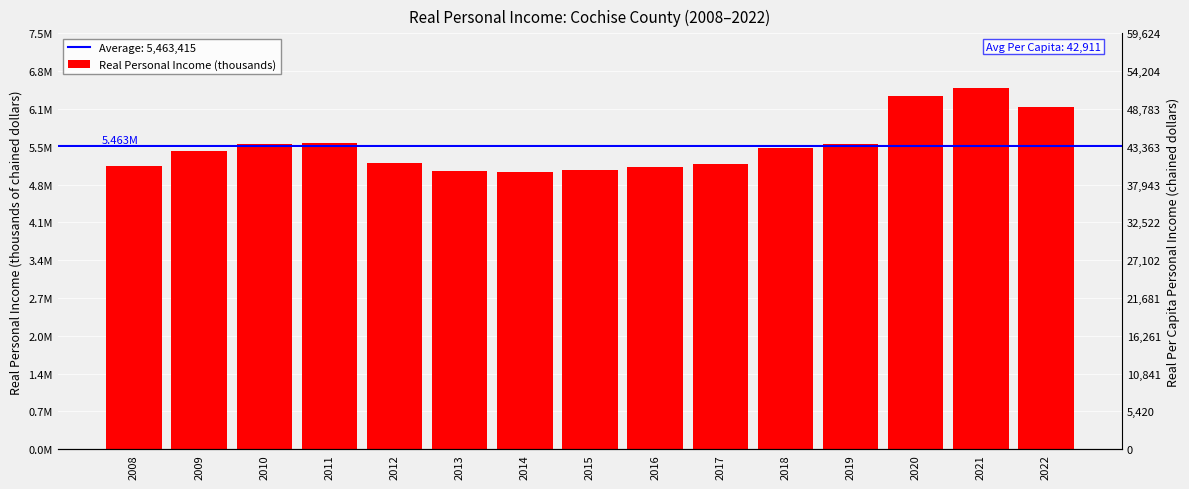

What is the minimum value shown in the chart?

4996686